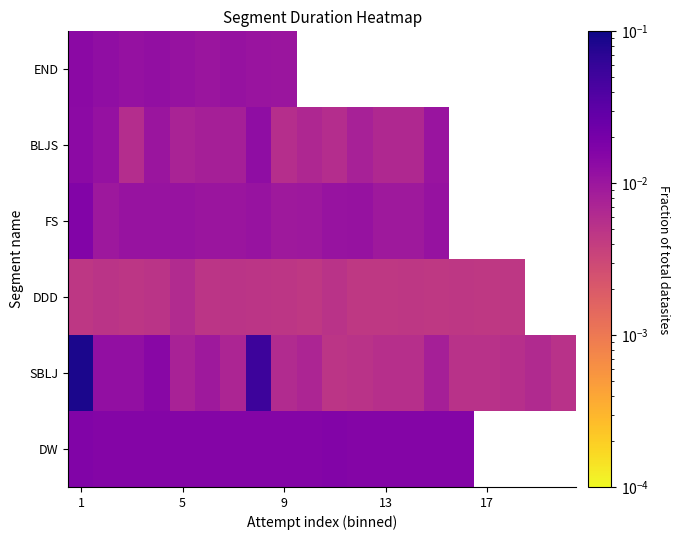

How many categories are shown in the chart?

20